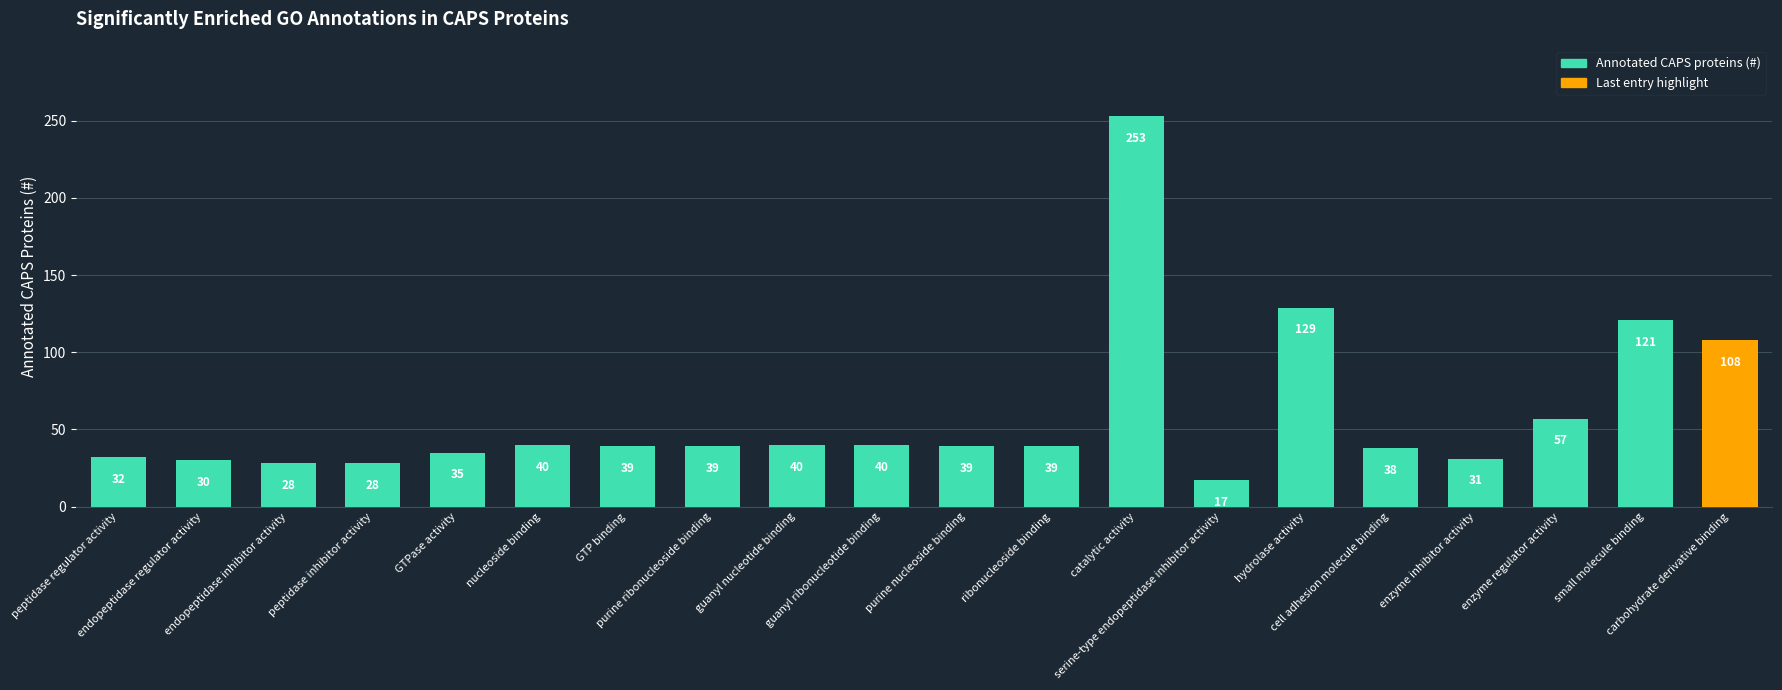

Are the bars grouped side by side (vs. stacked)?

No